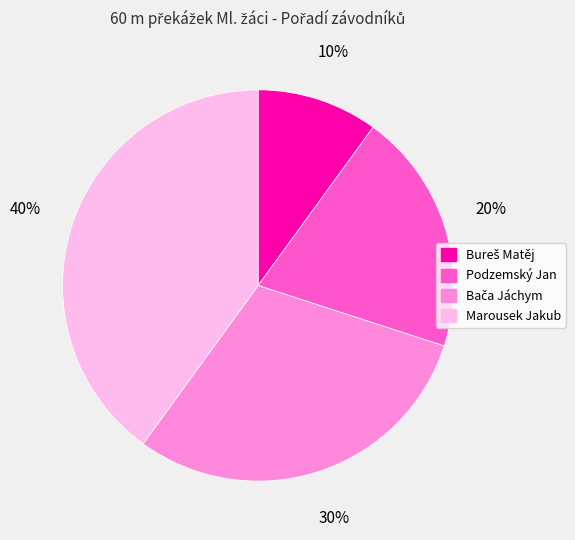

What is the ratio of the value at Podzemský Jan to the value at Marousek Jakub?

0.5